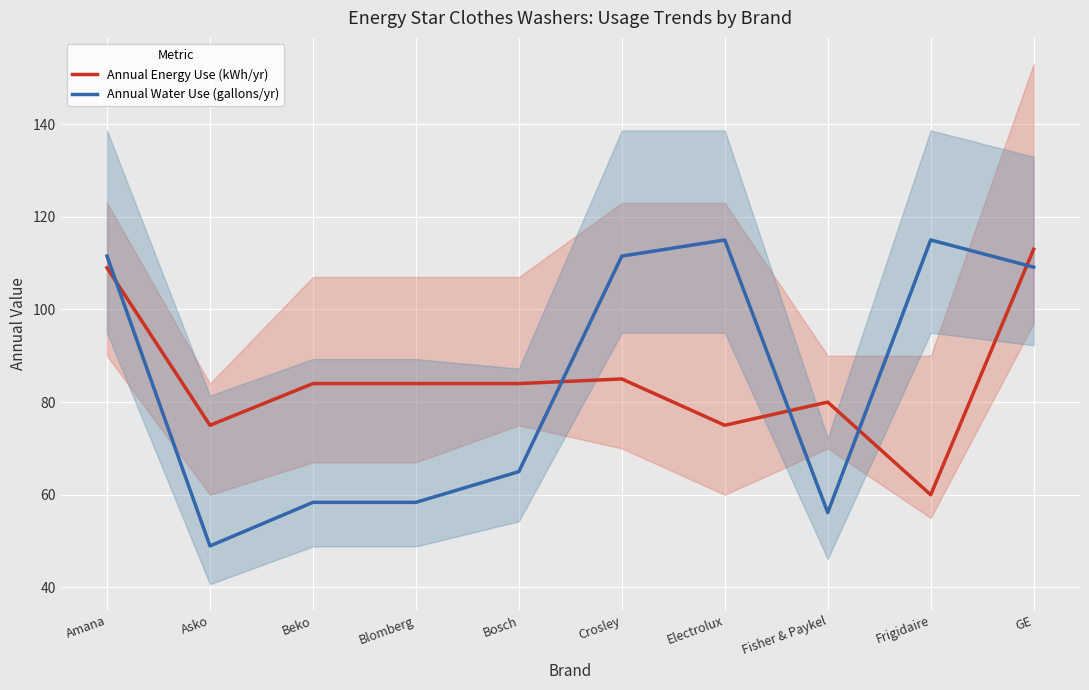

What is the label of the 6th point from the left?

Crosley